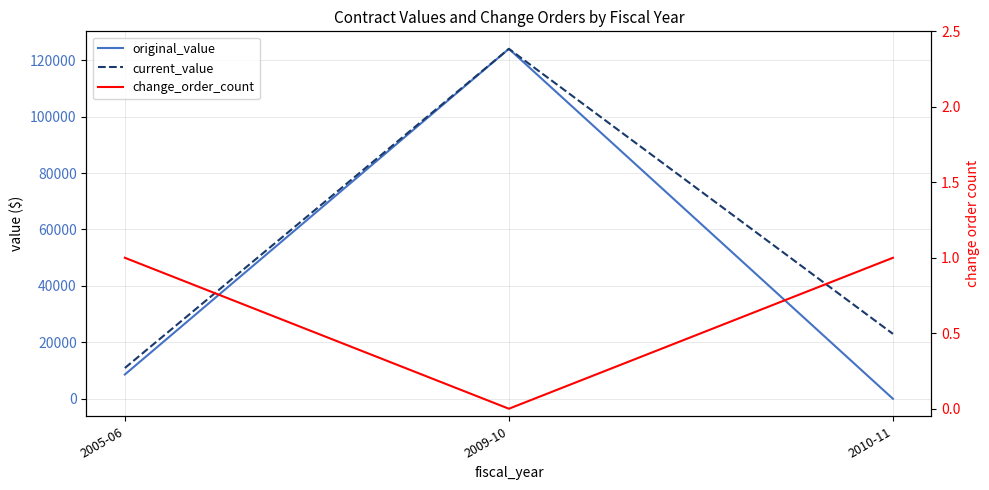

At how many categories does at least one series exceed 80792?

1